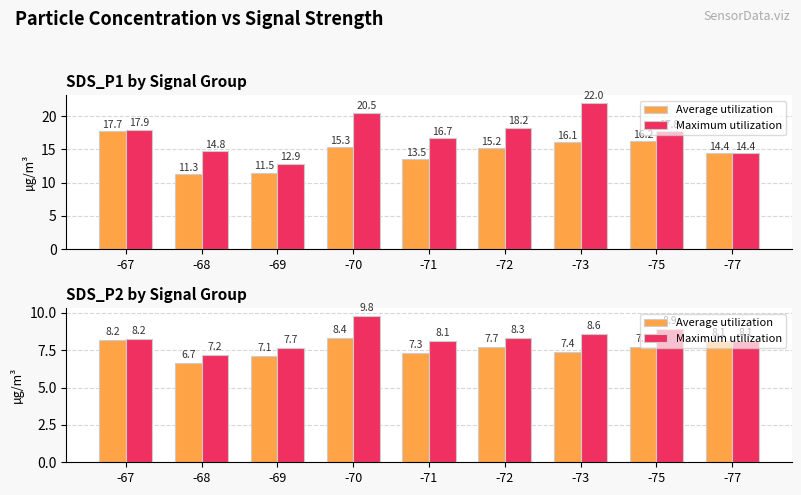

How many categories are shown in the chart?

9